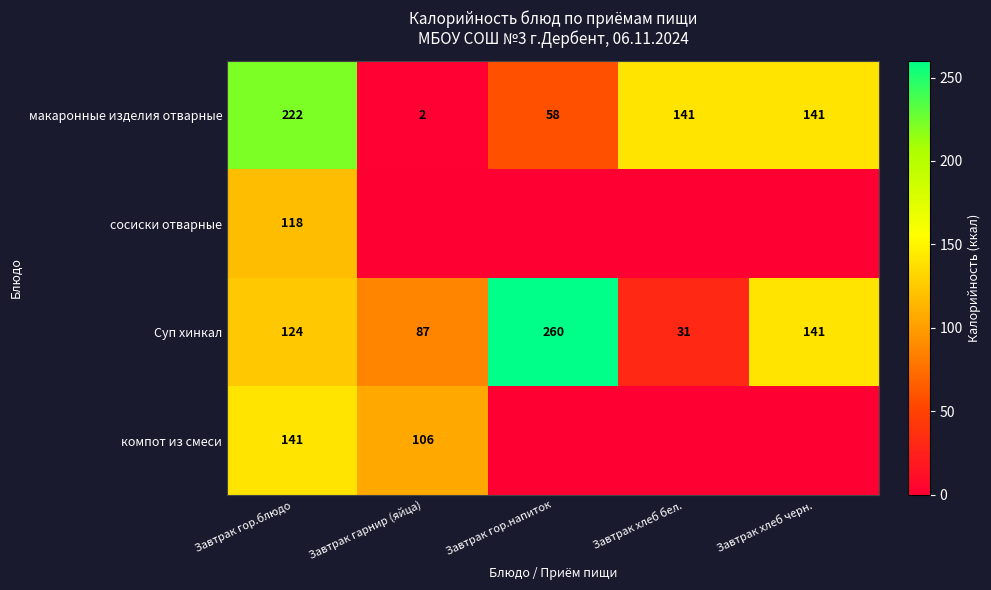

The макаронные изделия отварные series shows 58 at Завтрак гор.напиток. True or false?

True